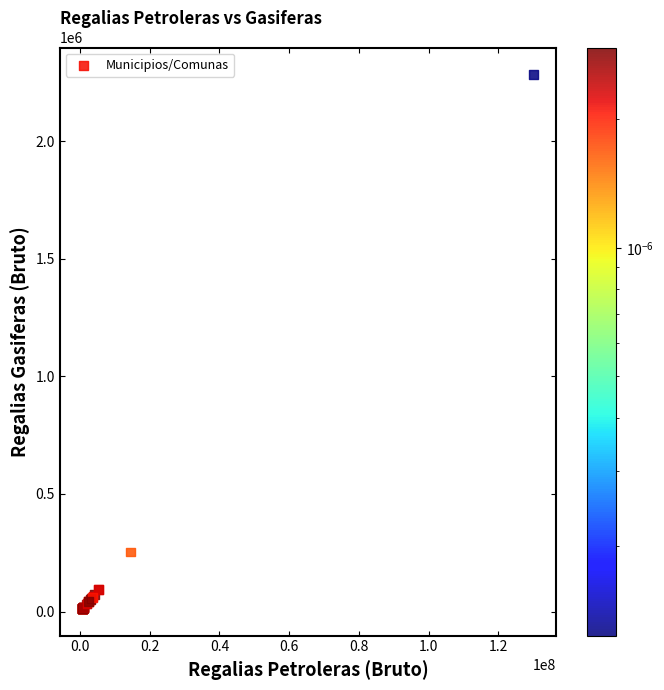

What Y value in the scatter plot is closest to 1148190?

253550.7